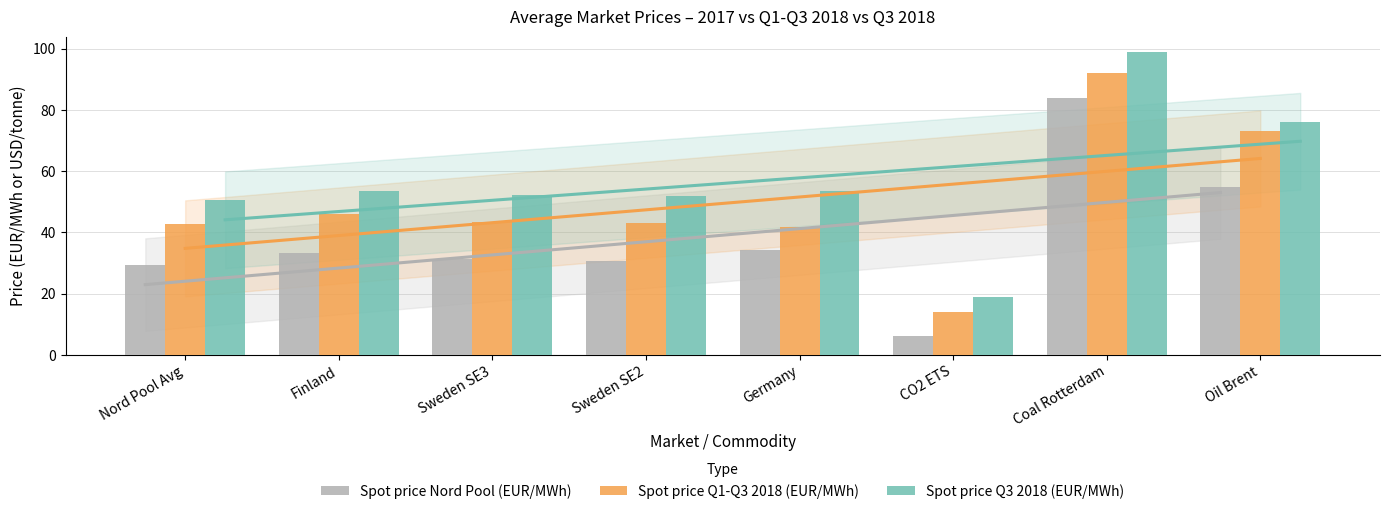

Read the Spot price Nord Pool (EUR/MWh) value at Finland.

33.2